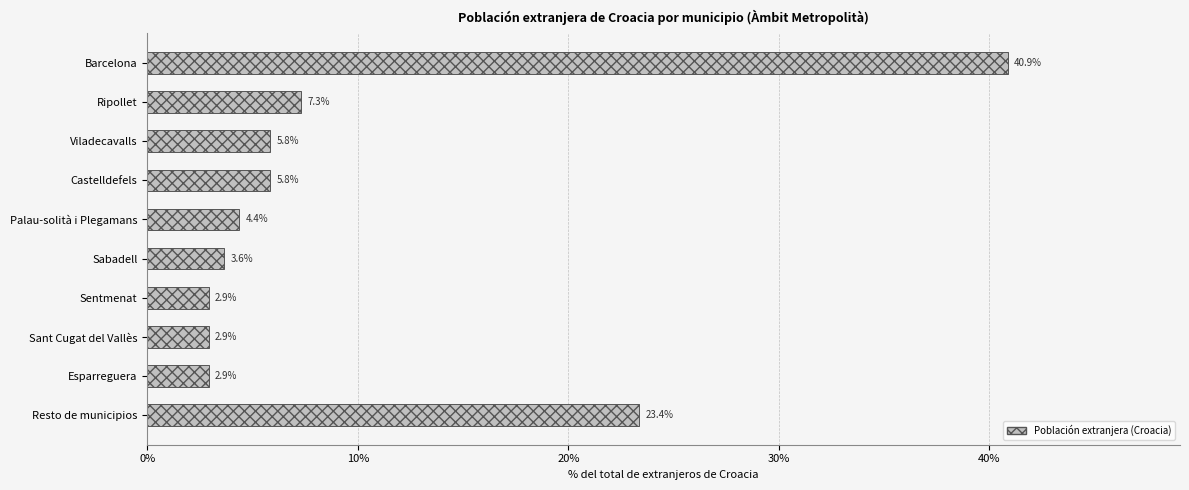

What is the greatest value displayed?

40.9